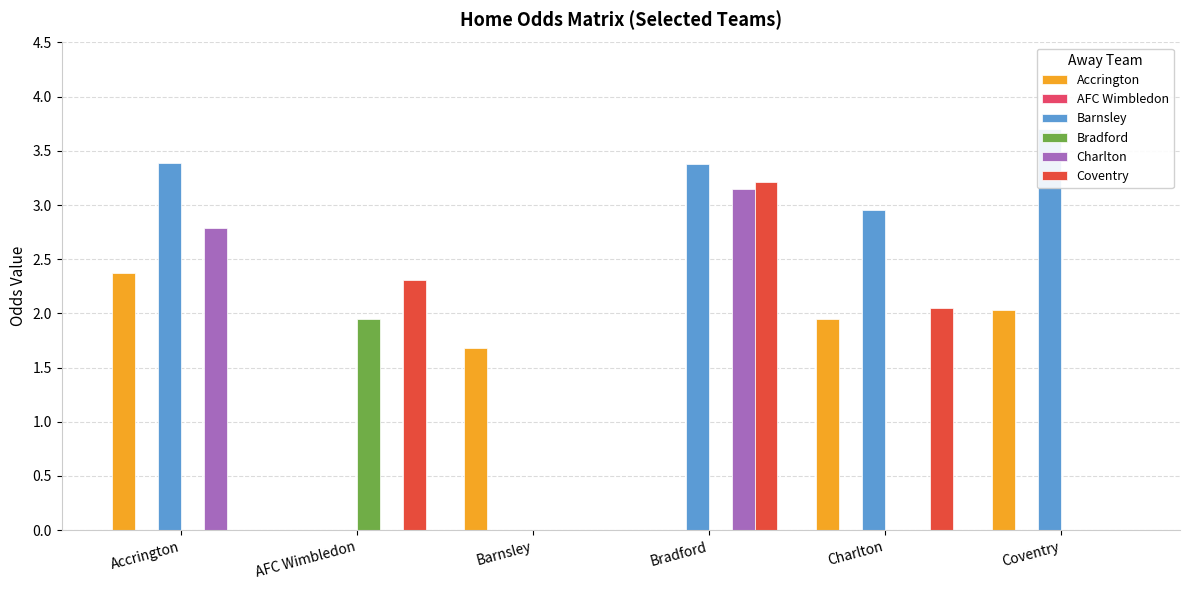

How many data points in Coventry are less than 2?

3